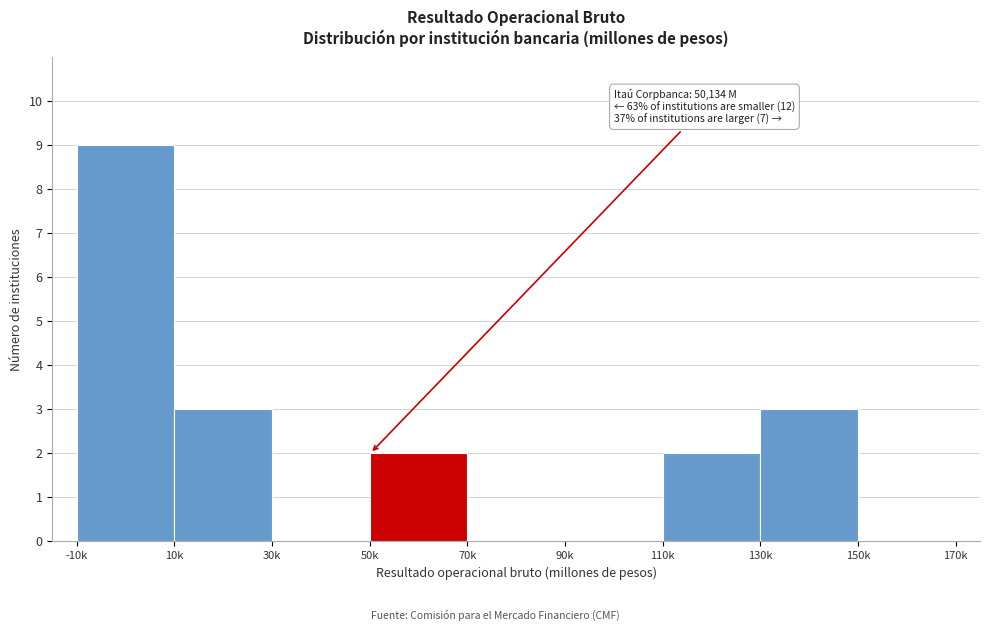

Reading left to right, transcribe all the data shown in this chart.

-10k=9	10k=3	30k=0	50k=2	70k=0	90k=0	110k=2	130k=3	150k=0